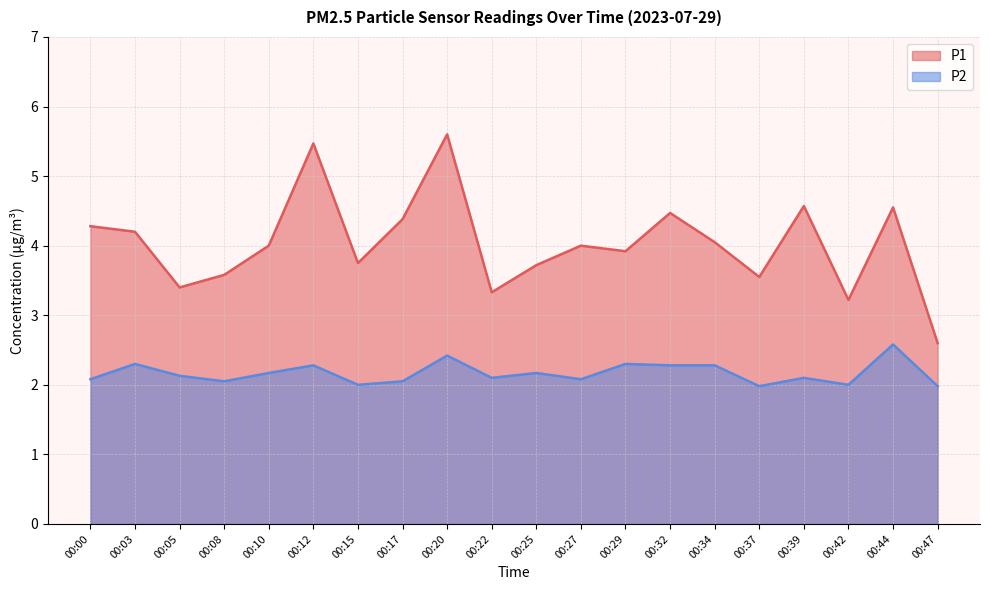

Reading right to left, what are all the values shown in this chart?

P1: 00:47=2.6	00:44=4.5	00:42=3.2	00:39=4.6	00:37=3.5	00:34=4.0	00:32=4.5	00:29=3.9	00:27=4.0	00:25=3.7	00:22=3.3	00:20=5.6	00:17=4.4	00:15=3.8	00:12=5.5	00:10=4.0	00:08=3.6	00:05=3.4	00:03=4.2	00:00=4.3
P2: 00:47=2.0	00:44=2.6	00:42=2.0	00:39=2.1	00:37=2.0	00:34=2.3	00:32=2.3	00:29=2.3	00:27=2.1	00:25=2.2	00:22=2.1	00:20=2.4	00:17=2.0	00:15=2.0	00:12=2.3	00:10=2.2	00:08=2.0	00:05=2.1	00:03=2.3	00:00=2.1